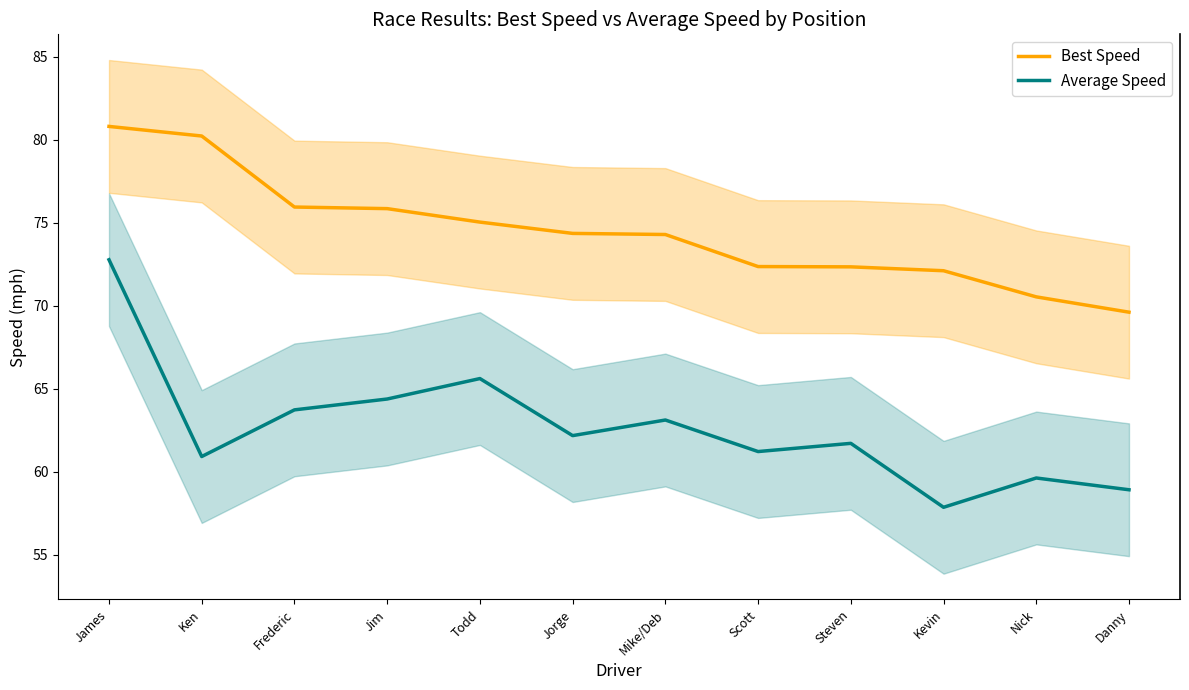

True or false: Best Speed and Average Speed cross at least once.

False